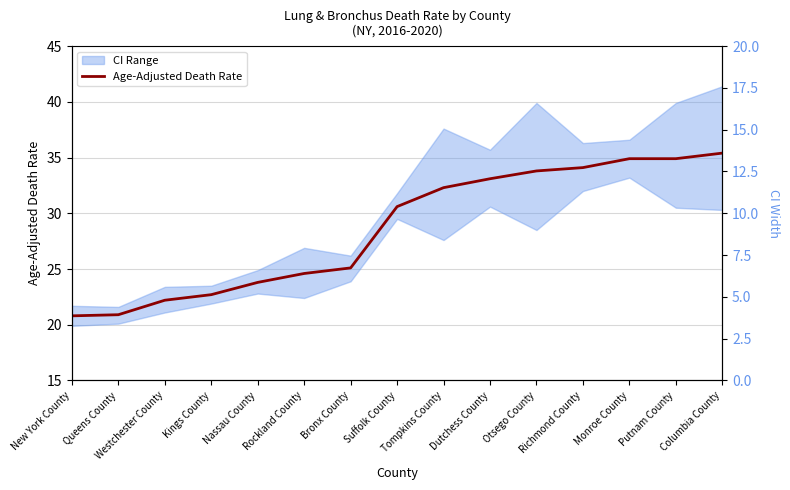

Rank the categories by value from highest to lowest.

Columbia County, Monroe County, Putnam County, Richmond County, Otsego County, Dutchess County, Tompkins County, Suffolk County, Bronx County, Rockland County, Nassau County, Kings County, Westchester County, Queens County, New York County